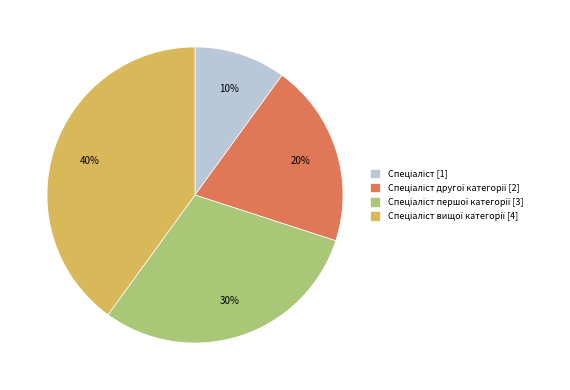

Does any single category account for the majority?

No